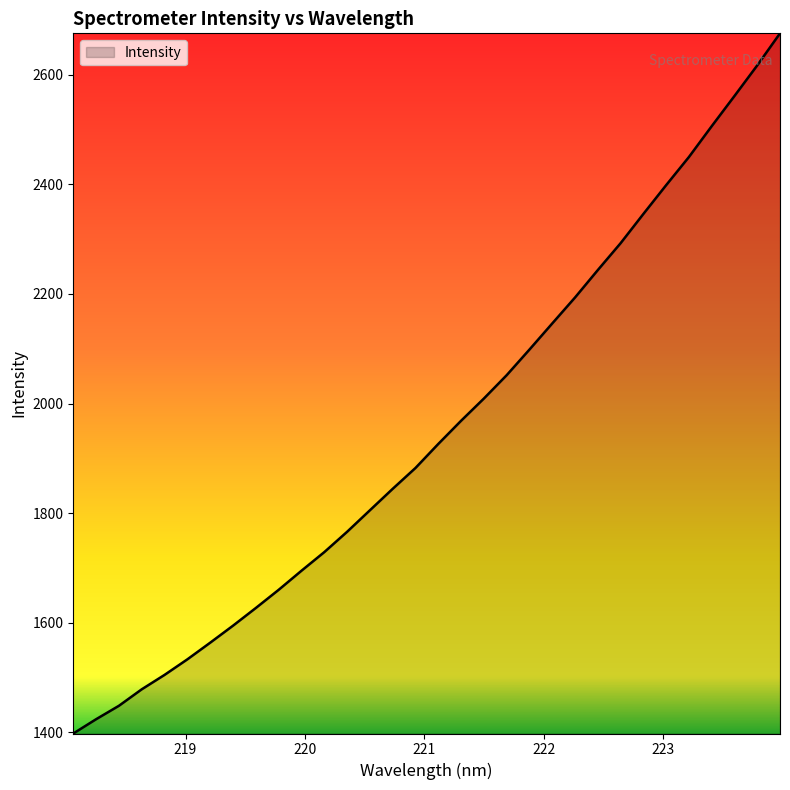

What is the minimum value shown in the chart?

1397.8